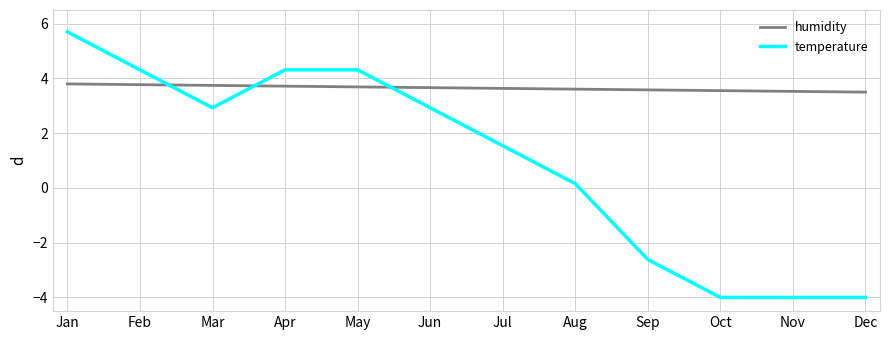

Count the number of data series in this chart.

2